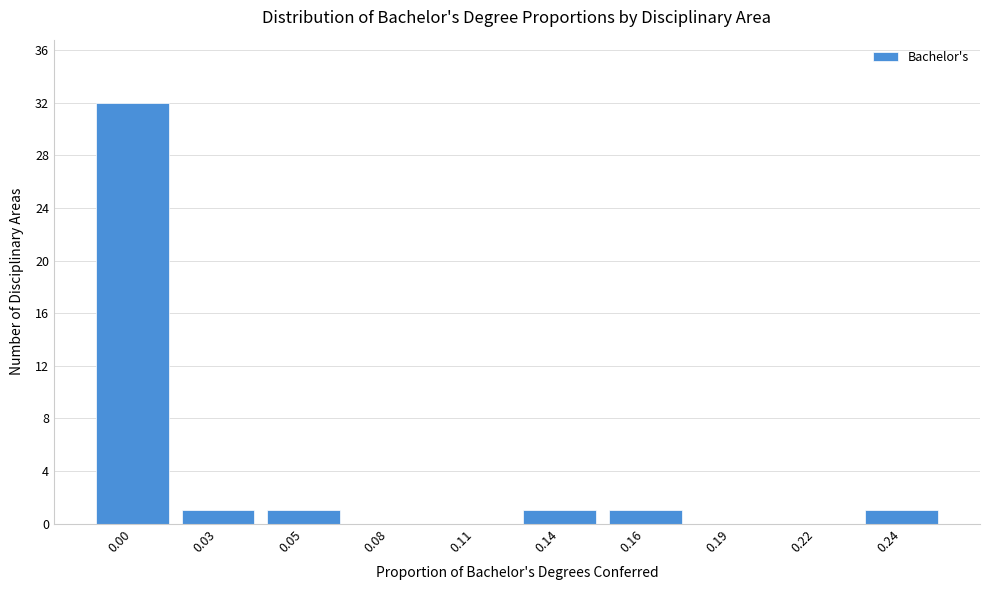

Reading right to left, transcribe all the data shown in this chart.

0.24=1	0.22=0	0.19=0	0.16=1	0.14=1	0.11=0	0.08=0	0.05=1	0.03=1	0.00=32